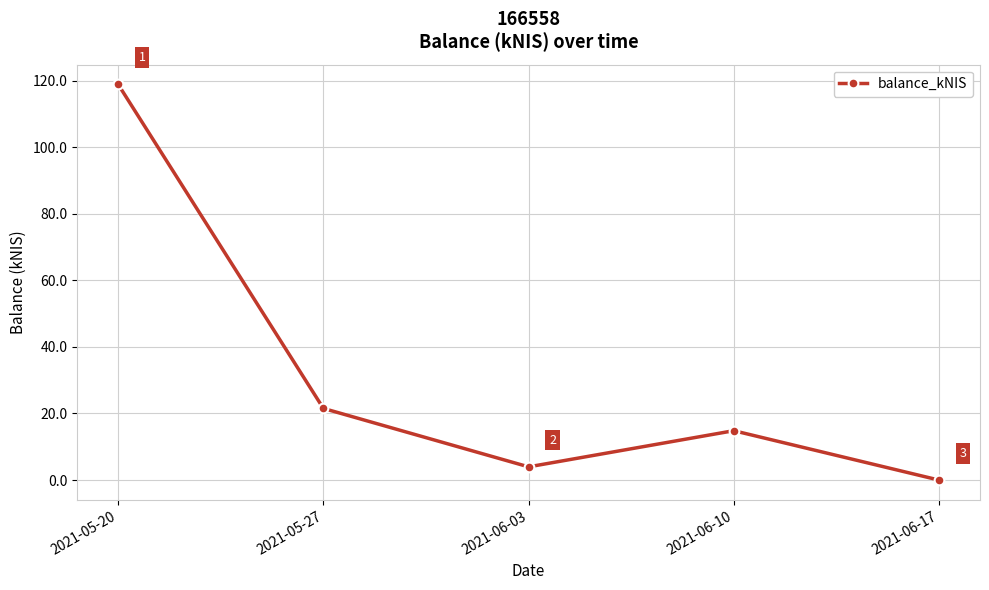

Rank the categories by value from lowest to highest.

2021-06-17, 2021-06-03, 2021-06-10, 2021-05-27, 2021-05-20